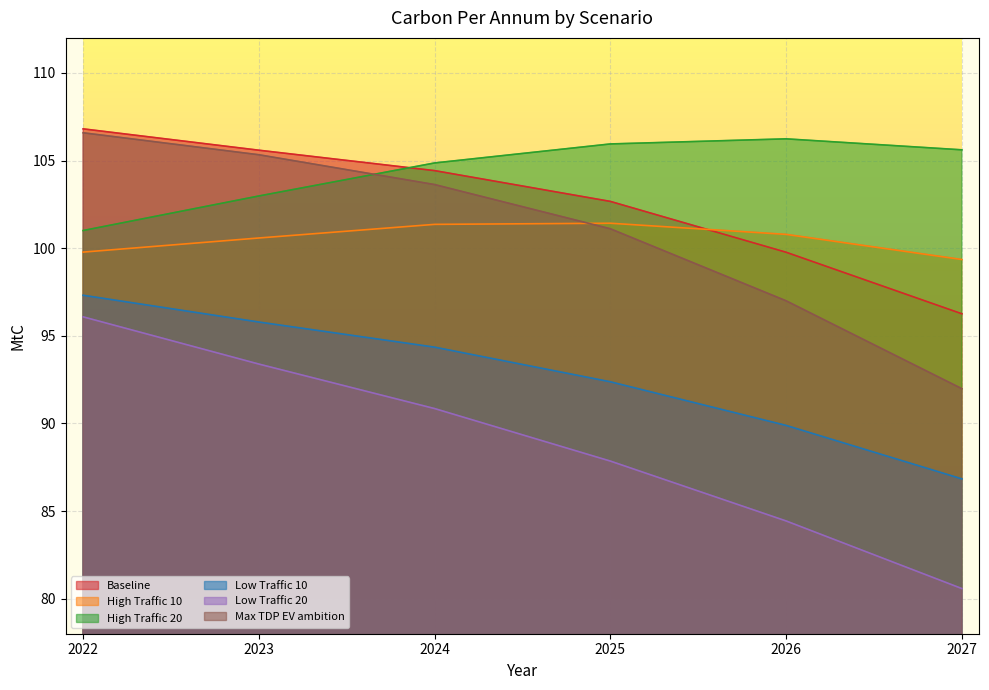

How many values in the Low Traffic 10 series exceed 94?

3